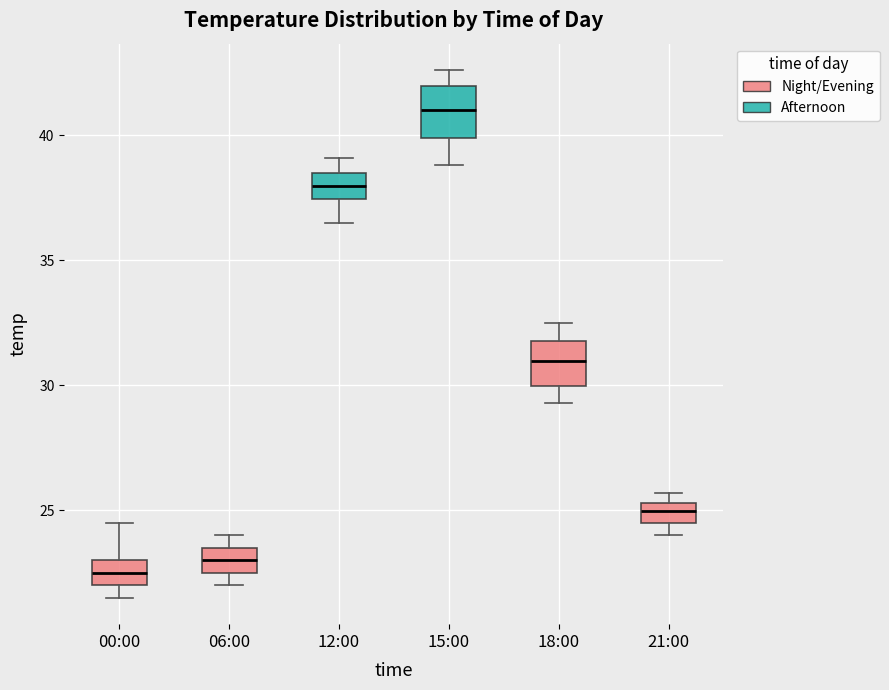

Where does the median line of the box for 06:00 sit on the y-axis? The values are not printed on the chart, so give them approximately, as read against the axis.

23.0